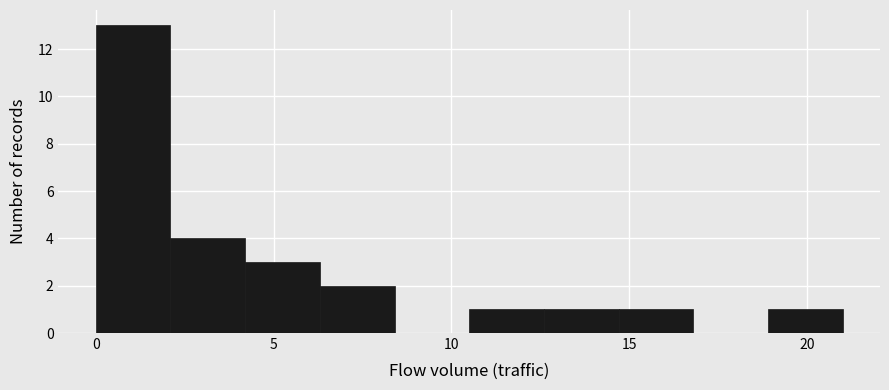

Which range on the x-axis has the tallest bar?

0.0 to 2.1